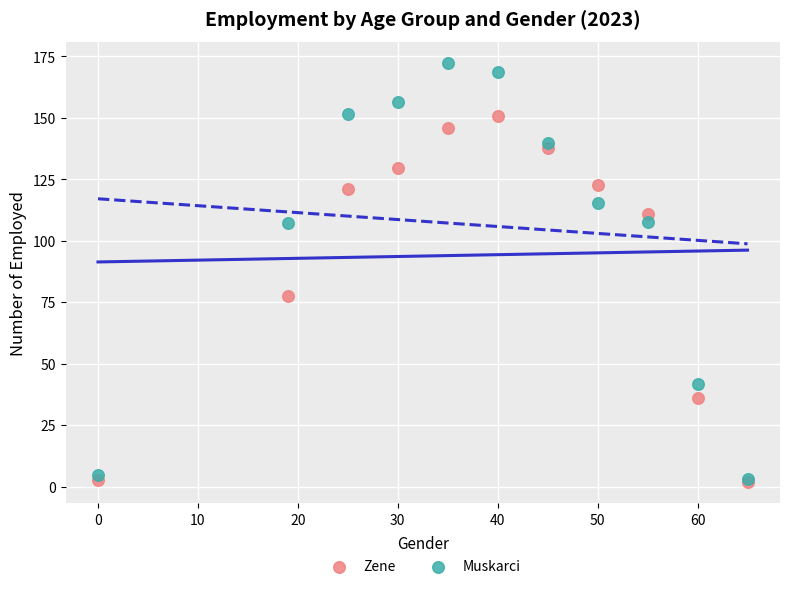

In the Muskarci series, what Y value is closest to 87?

107.4